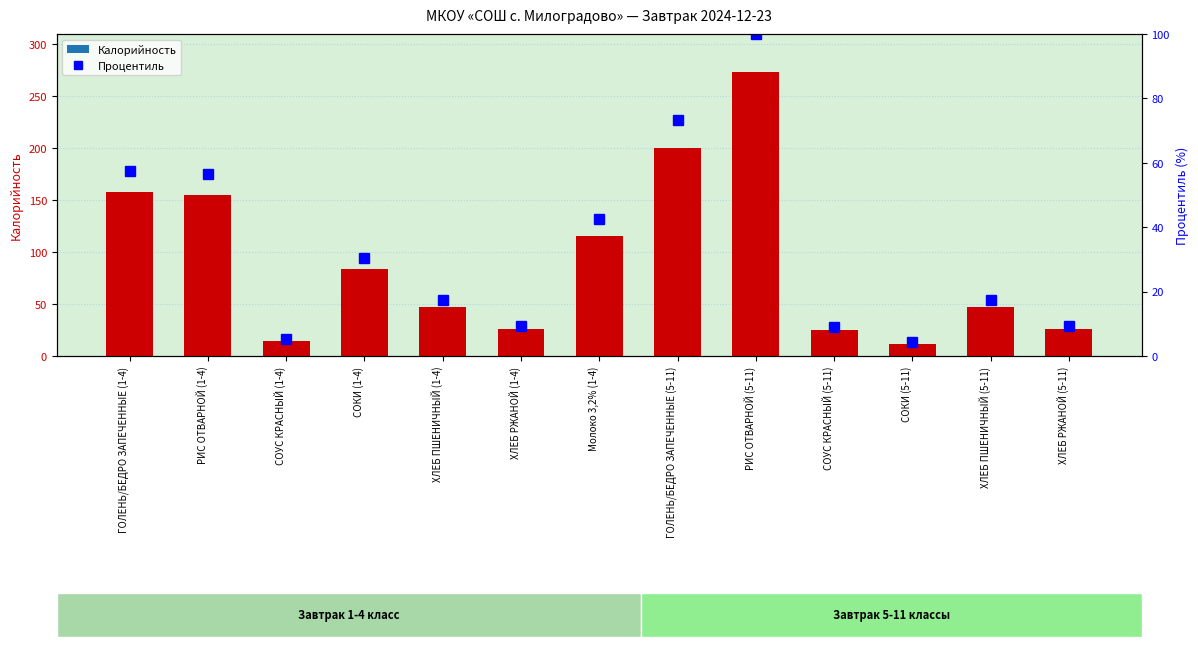

What position from the right is ХЛЕБ РЖАНОЙ (5-11)?

1